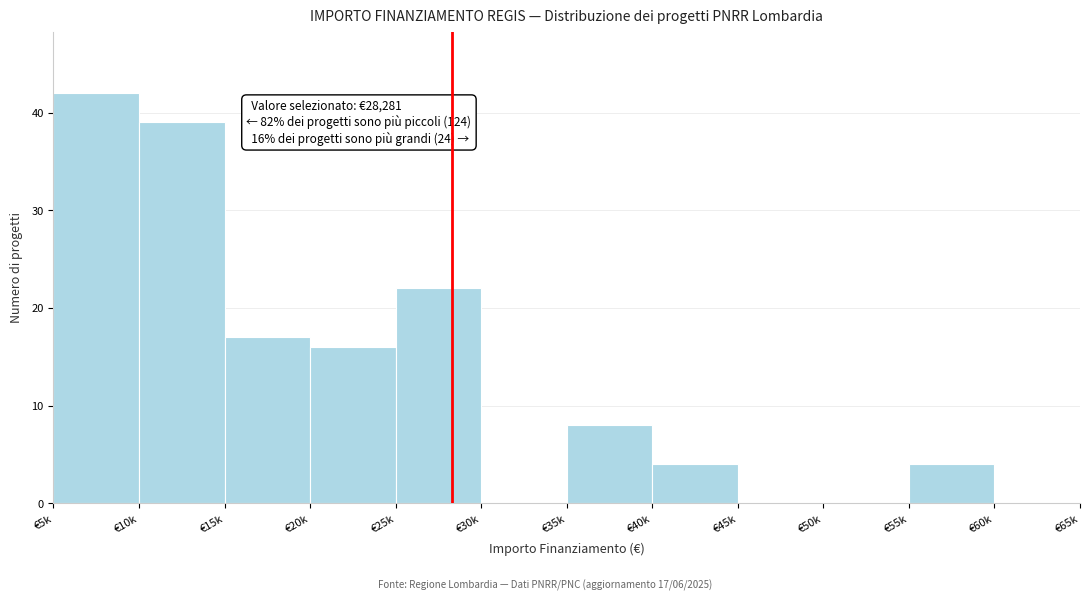

Reading right to left, list all the values displayed in this chart.

€60k=0	€55k=4	€50k=0	€45k=0	€40k=4	€35k=8	€30k=0	€25k=22	€20k=16	€15k=17	€10k=39	€5k=42